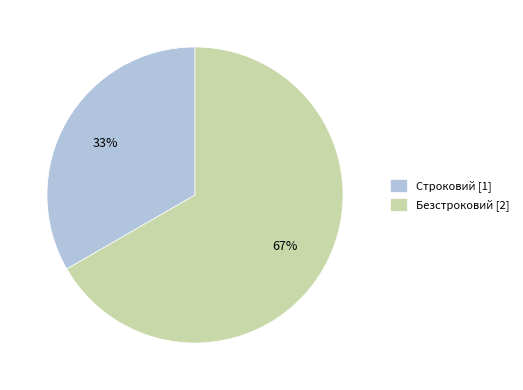

Rank the categories by value from lowest to highest.

Строковий, Безстроковий